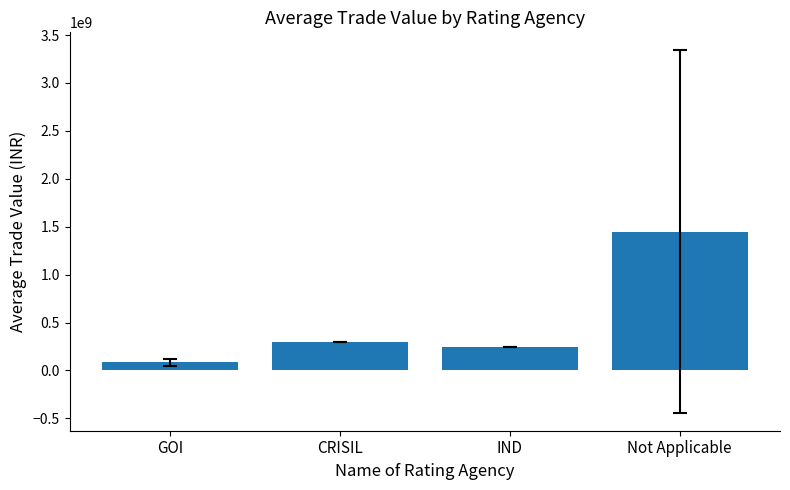

What is the maximum value shown in the chart?

1450024077.8